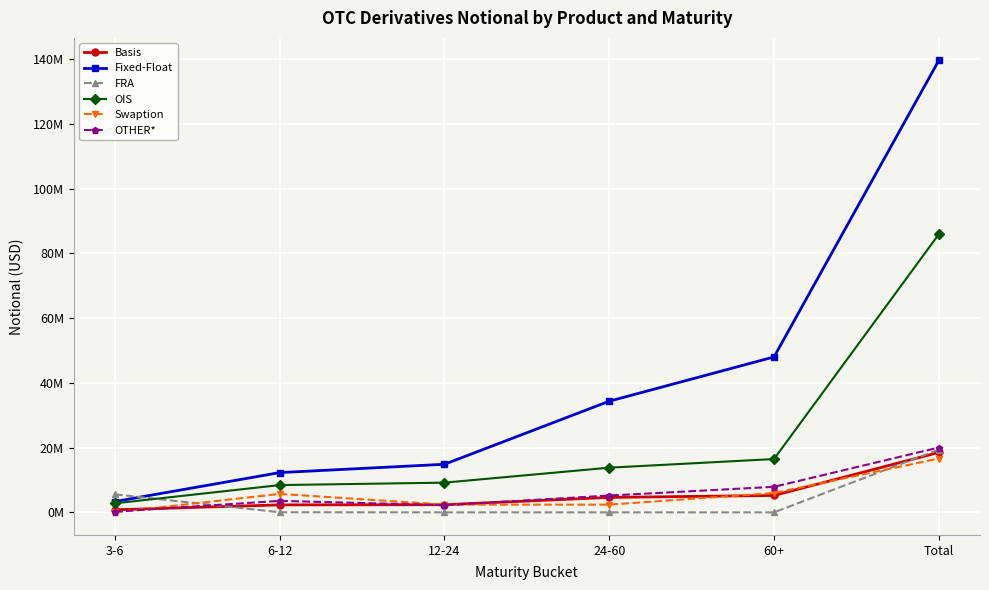

What is the highest value of the OTHER* series?

20022589